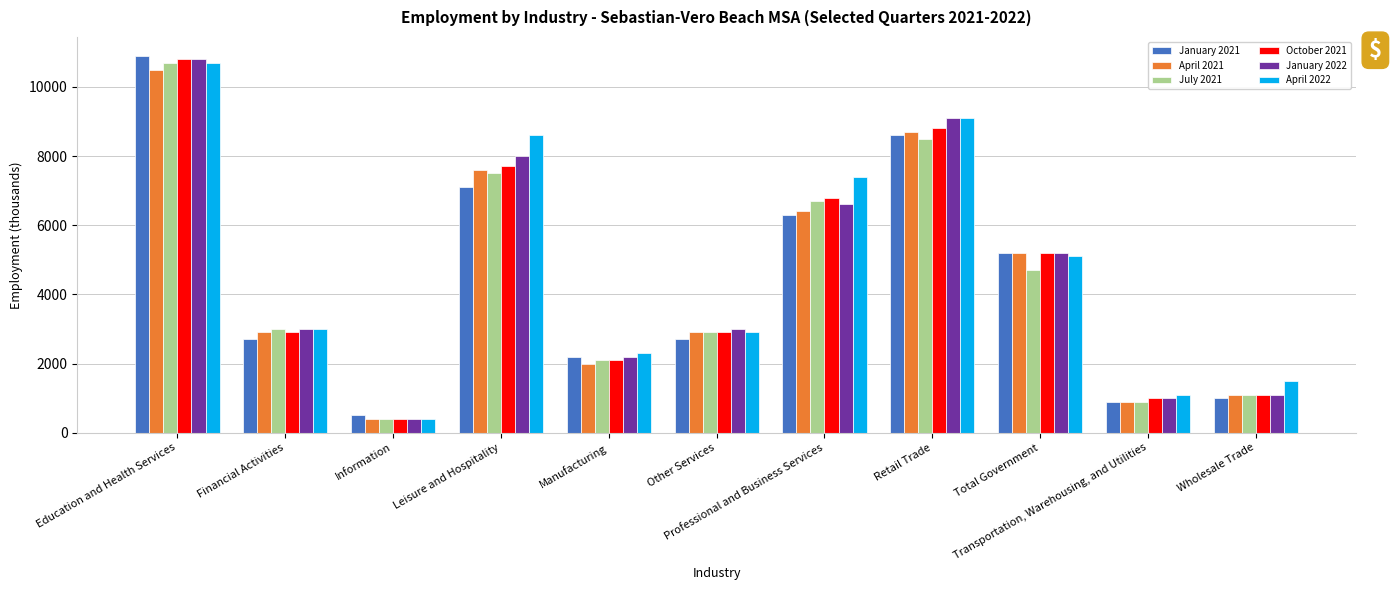

What is the label of the 3rd bar from the right?

Total Government